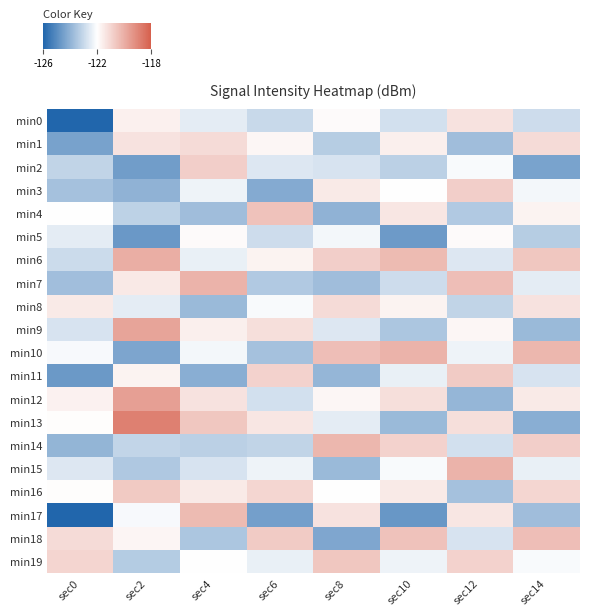

List the series in order of their peak value, lowest first.

min5, min0, min1, min8, min2, min3, min11, min16, min19, min4, min18, min17, min14, min7, min10, min15, min6, min9, min12, min13